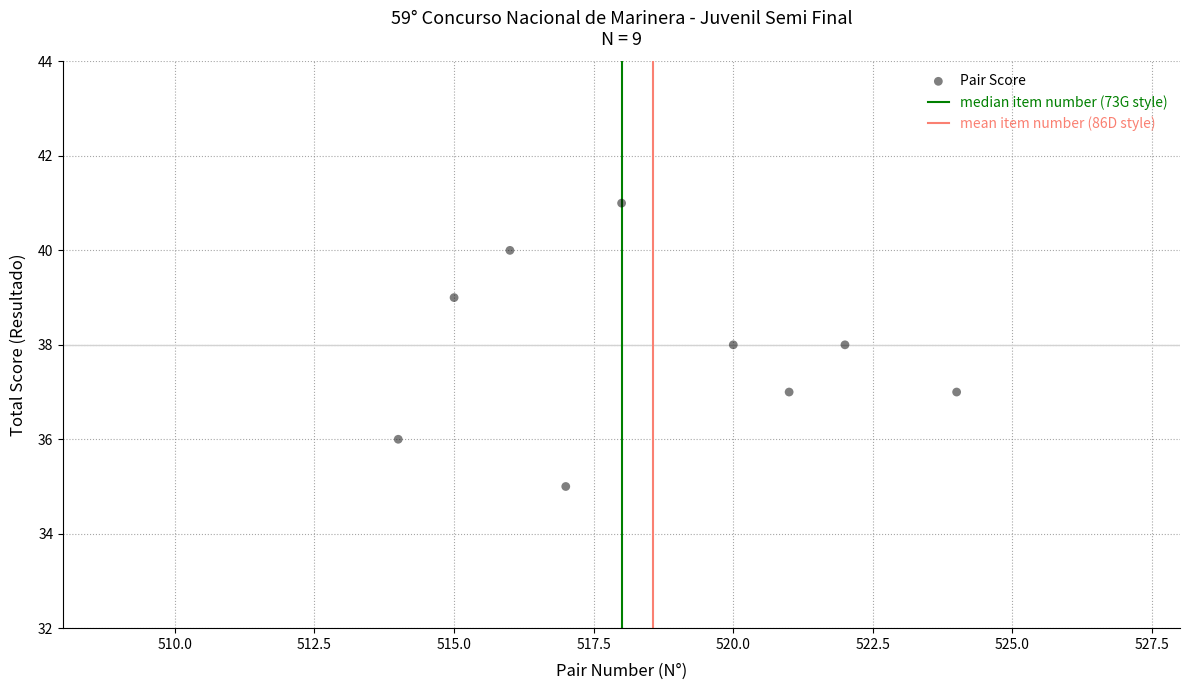

What is the average X value?

519